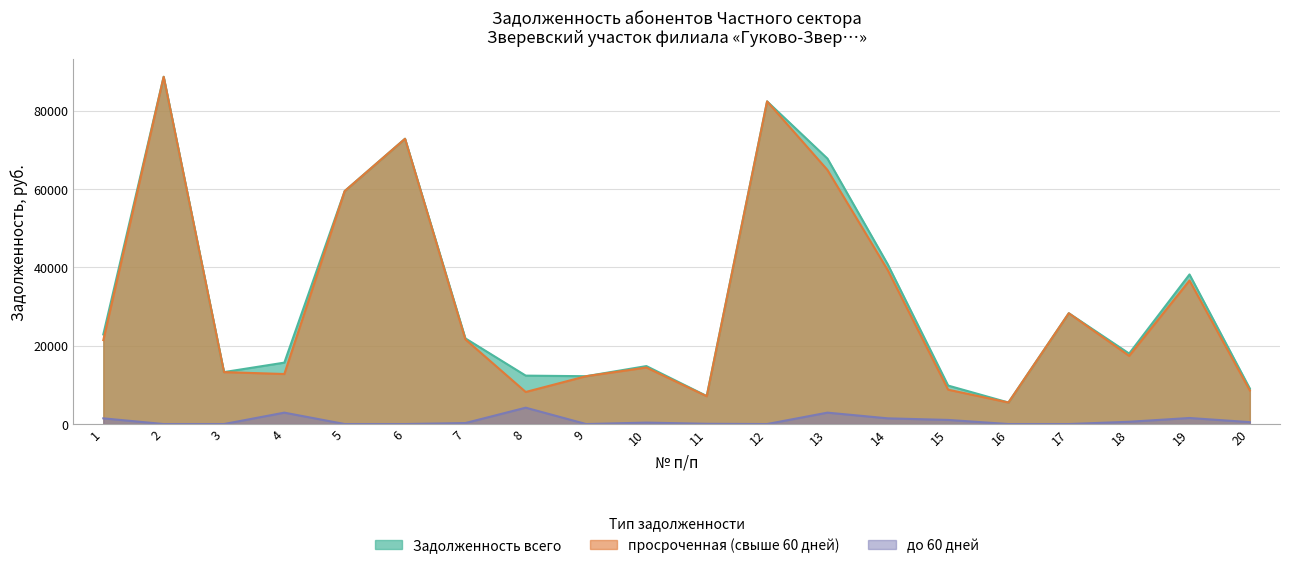

Reading right to left, extract all data points from this chart.

Задолженность всего: 20=9048.8	19=38176.2	18=17984.3	17=28283.5	16=5495.1	15=9817.2	14=40737.6	13=67759.1	12=82349.0	11=7147.1	10=14793.0	9=12205.6	8=12356.0	7=21862.2	6=72809.4	5=59456.2	4=15674.6	3=13257.5	2=88630.4	1=22878.9
до 60 дней: 20=484.6	19=1543.0	18=581.4	17=0.0	16=0.0	15=1049.0	14=1453.9	13=2907.8	12=0.0	11=61.4	10=364.2	9=0.0	8=4172.4	7=254.0	6=0.0	5=0.0	4=2907.8	3=0.0	2=0.0	1=1453.9
просроченная (свыше 60 дней): 20=8564.2	19=36633.2	18=17402.9	17=28283.5	16=5495.1	15=8768.2	14=39283.6	13=64851.3	12=82349.0	11=7085.7	10=14428.8	9=12205.6	8=8183.6	7=21608.2	6=72809.4	5=59456.2	4=12766.8	3=13257.5	2=88630.4	1=21425.0